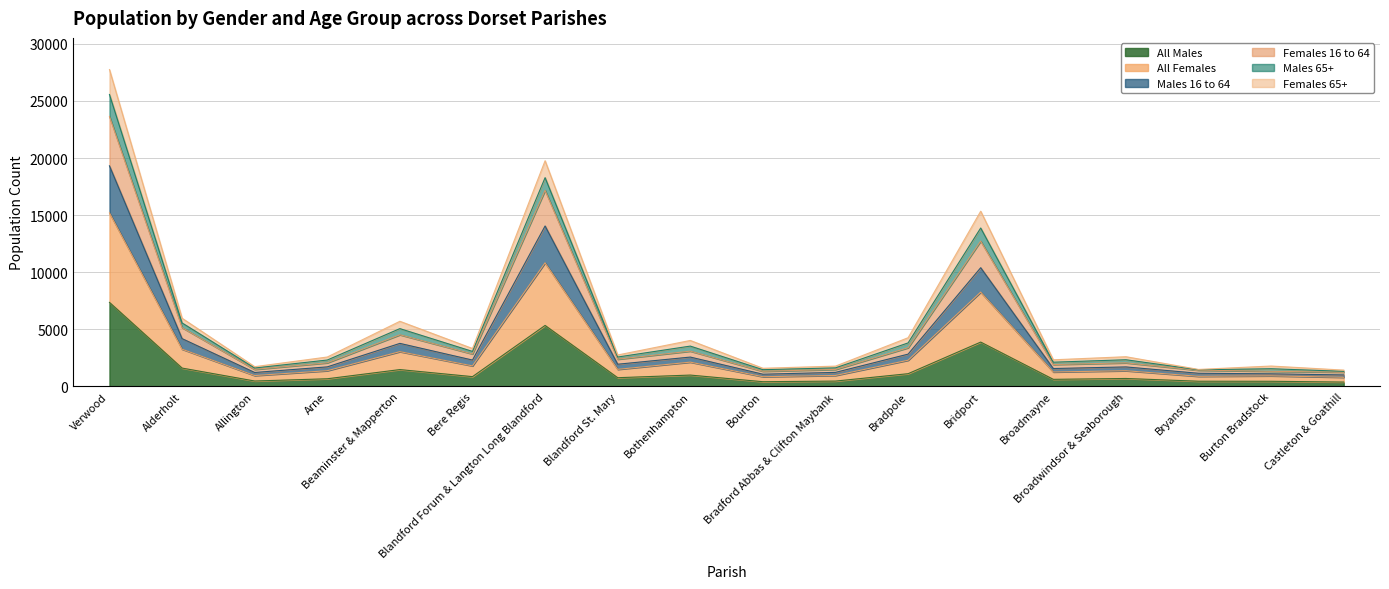

In All Females, how many points are higher than both neighbors (excluding endpoints)?

6